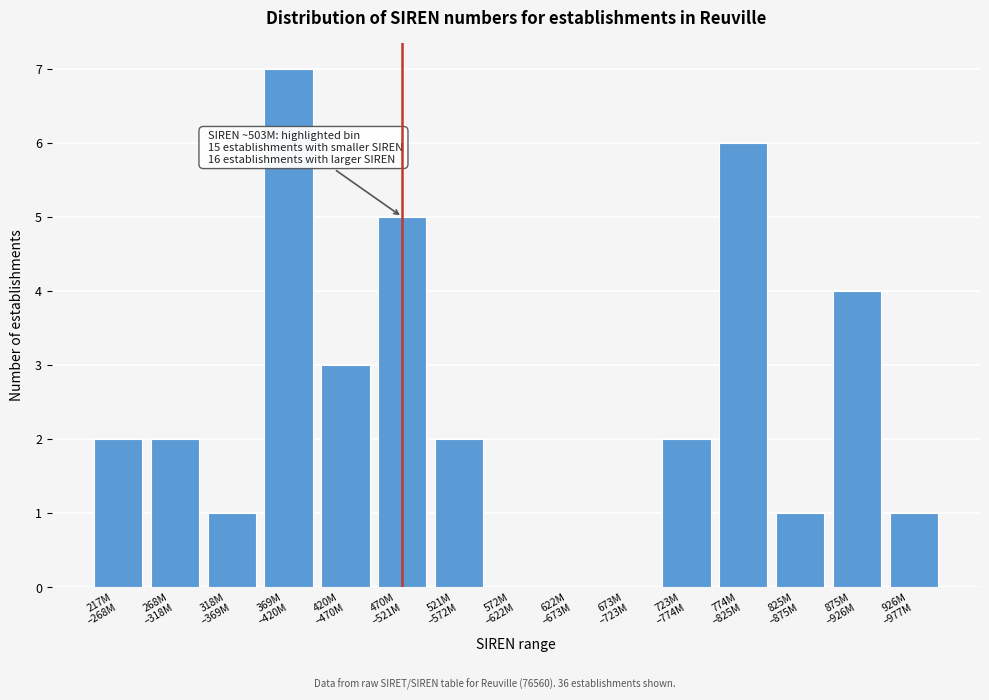

What is the greatest value displayed?

7